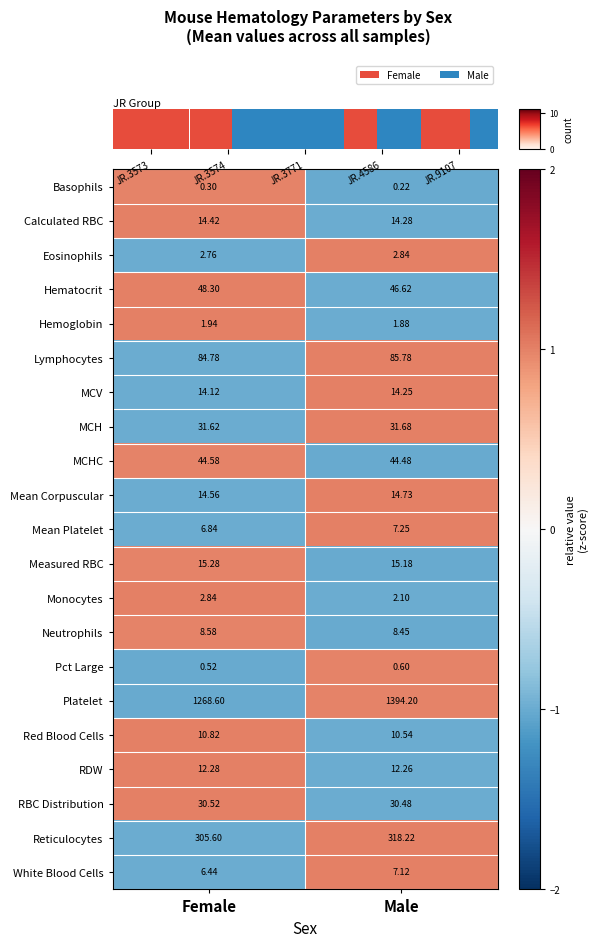

Reading right to left, extract all data points from this chart.

Basophils: Male=0.2	Female=0.3
Calculated RBC: Male=14.3	Female=14.4
Eosinophils: Male=2.8	Female=2.8
Hematocrit: Male=46.6	Female=48.3
Hemoglobin: Male=1.9	Female=1.9
Lymphocytes: Male=85.8	Female=84.8
MCV: Male=14.2	Female=14.1
MCH: Male=31.7	Female=31.6
MCHC: Male=44.5	Female=44.6
Mean Corpuscular: Male=14.7	Female=14.6
Mean Platelet: Male=7.2	Female=6.8
Measured RBC: Male=15.2	Female=15.3
Monocytes: Male=2.1	Female=2.8
Neutrophils: Male=8.4	Female=8.6
Pct Large: Male=0.6	Female=0.5
Platelet: Male=1394.2	Female=1268.6
Red Blood Cells: Male=10.5	Female=10.8
RDW: Male=12.3	Female=12.3
RBC Distribution: Male=30.5	Female=30.5
Reticulocytes: Male=318.2	Female=305.6
White Blood Cells: Male=7.1	Female=6.4